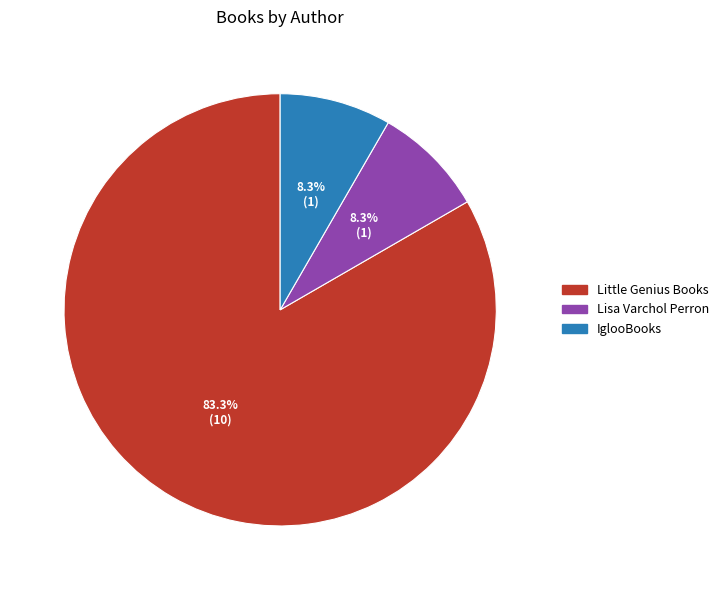

To the nearest percent, what is the difference between the Lisa Varchol Perron and Little Genius Books slice percentages?

75%